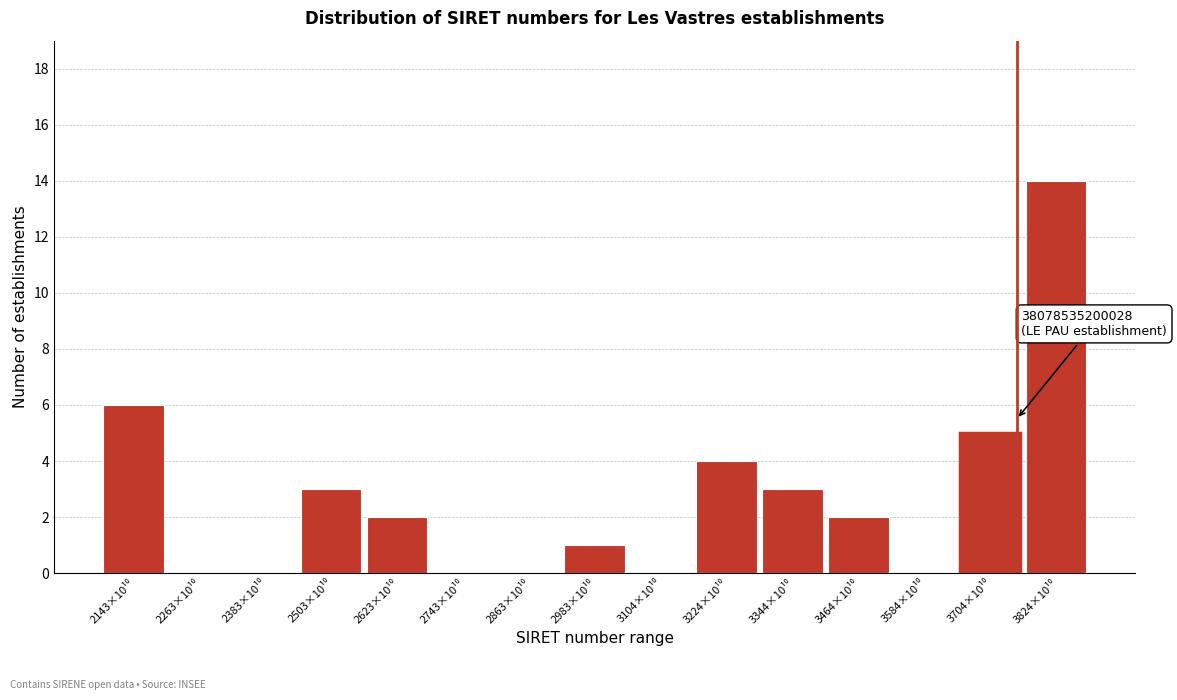

What is the maximum value shown in the chart?

14